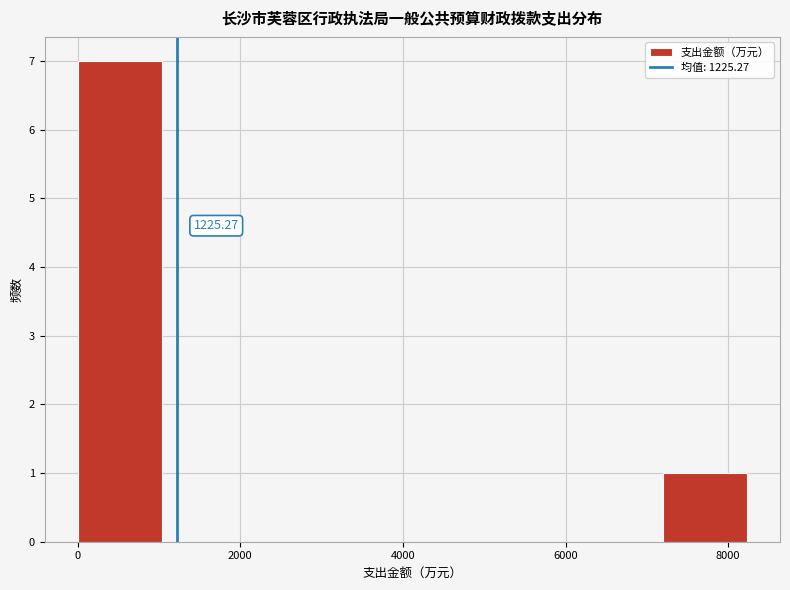

Over which range of the x-axis is the bar tallest?

0 to 1000